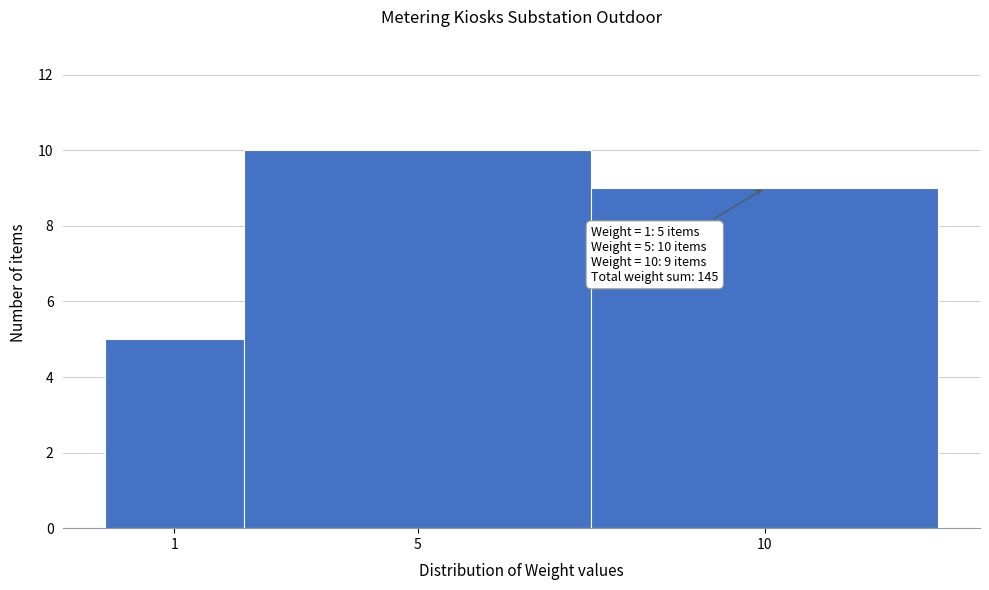

Reading left to right, list all the values displayed in this chart.

1=5	5=10	10=9